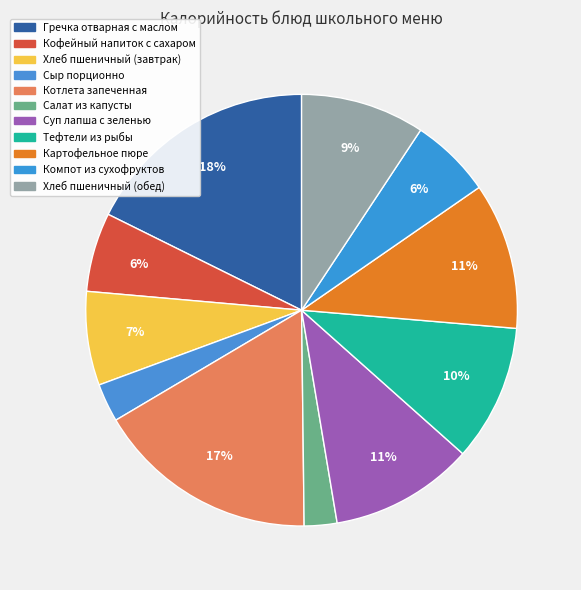

How many slices are in this pie chart?

11